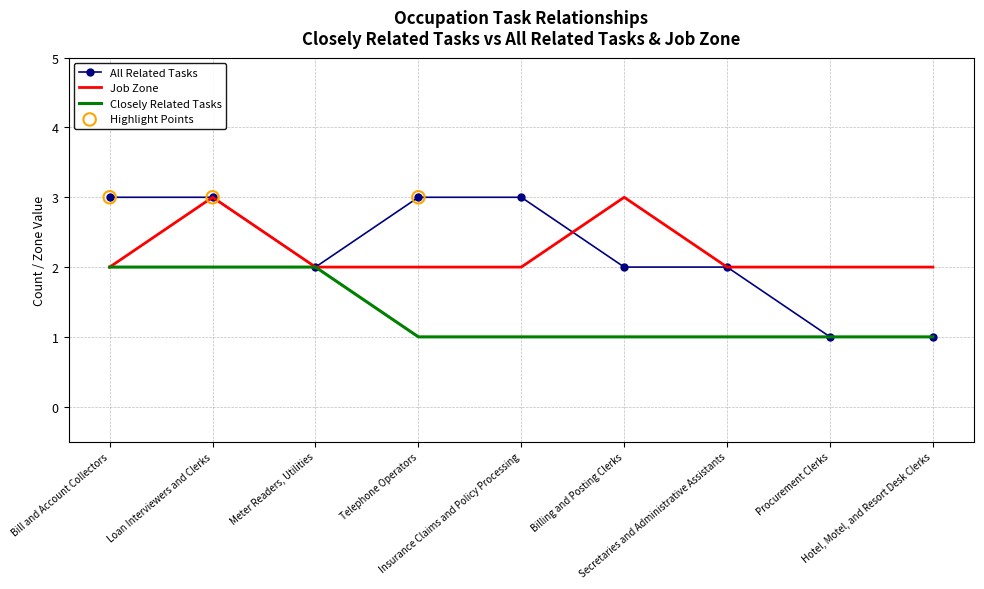

What is the total value across all series at Meter Readers, Utilities?

6